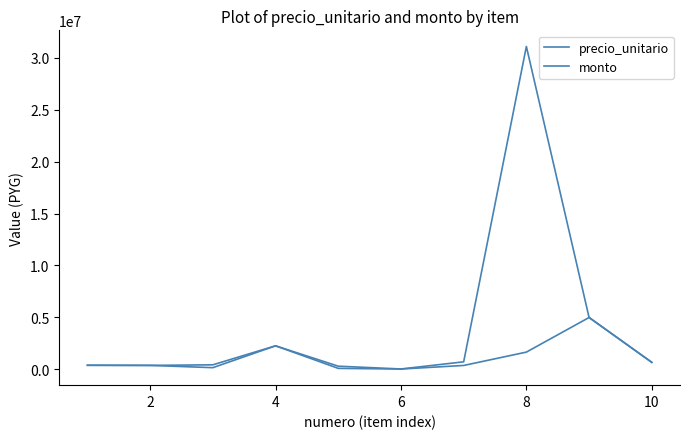

What is the difference between the maximum and minimum values in the precio_unitario series?

4969250